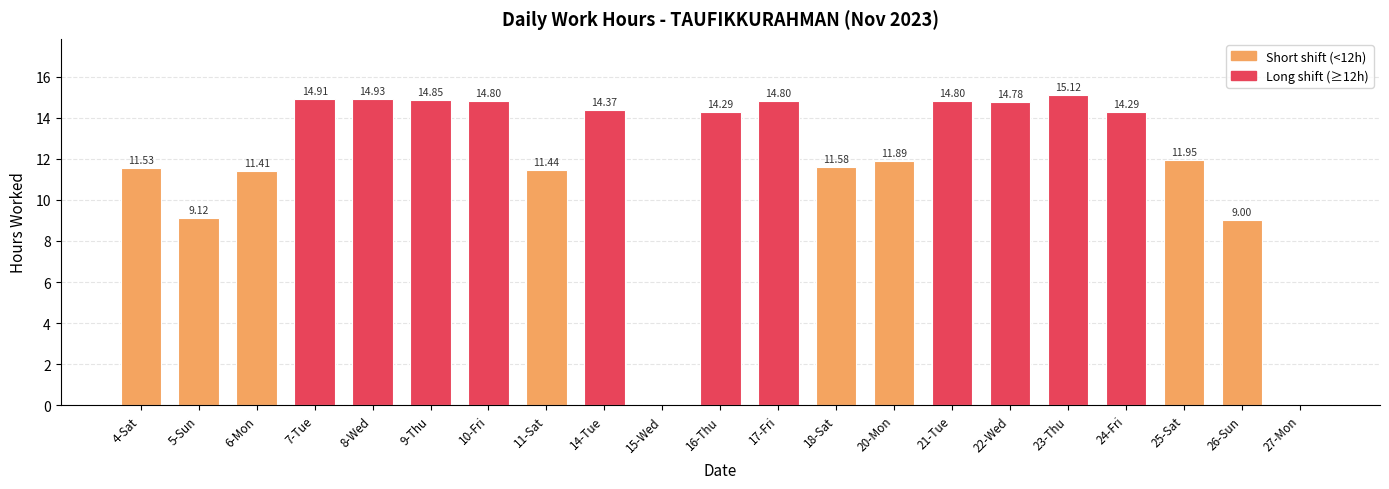

What is the difference between the values at 21-Tue and 24-Fri?

0.5